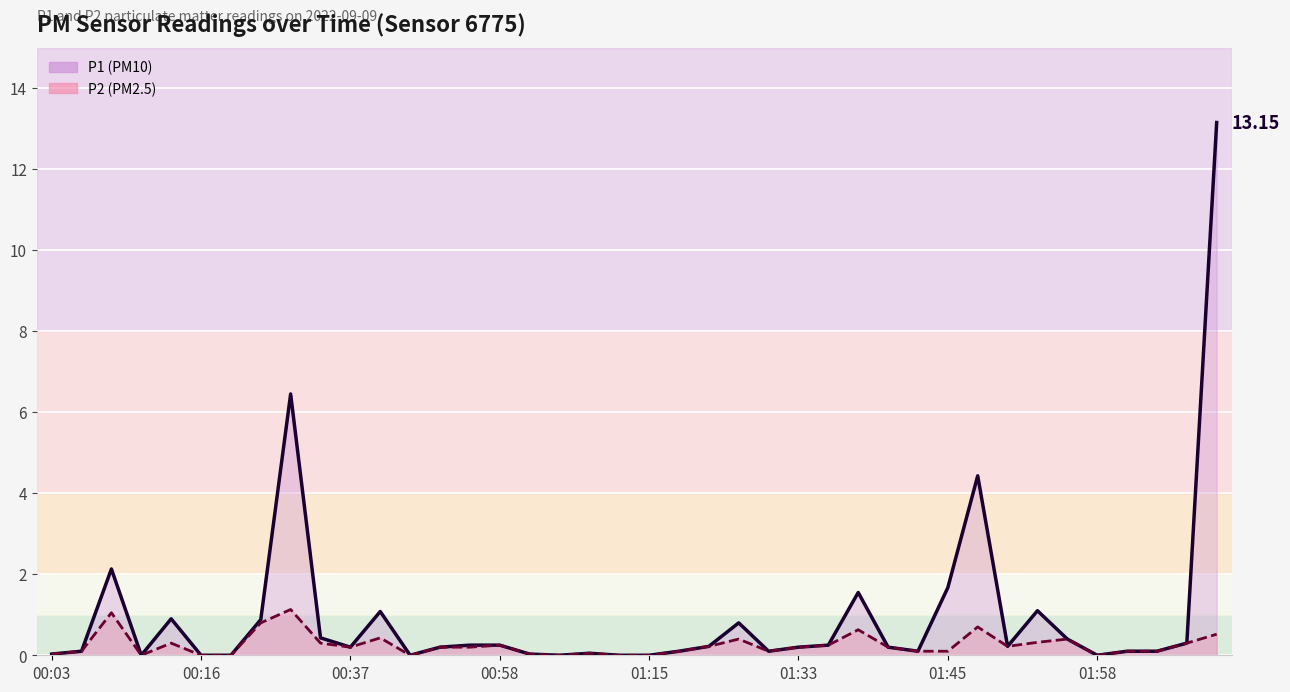

In P1, how many points are lower than both neighbors (excluding endpoints)?

8